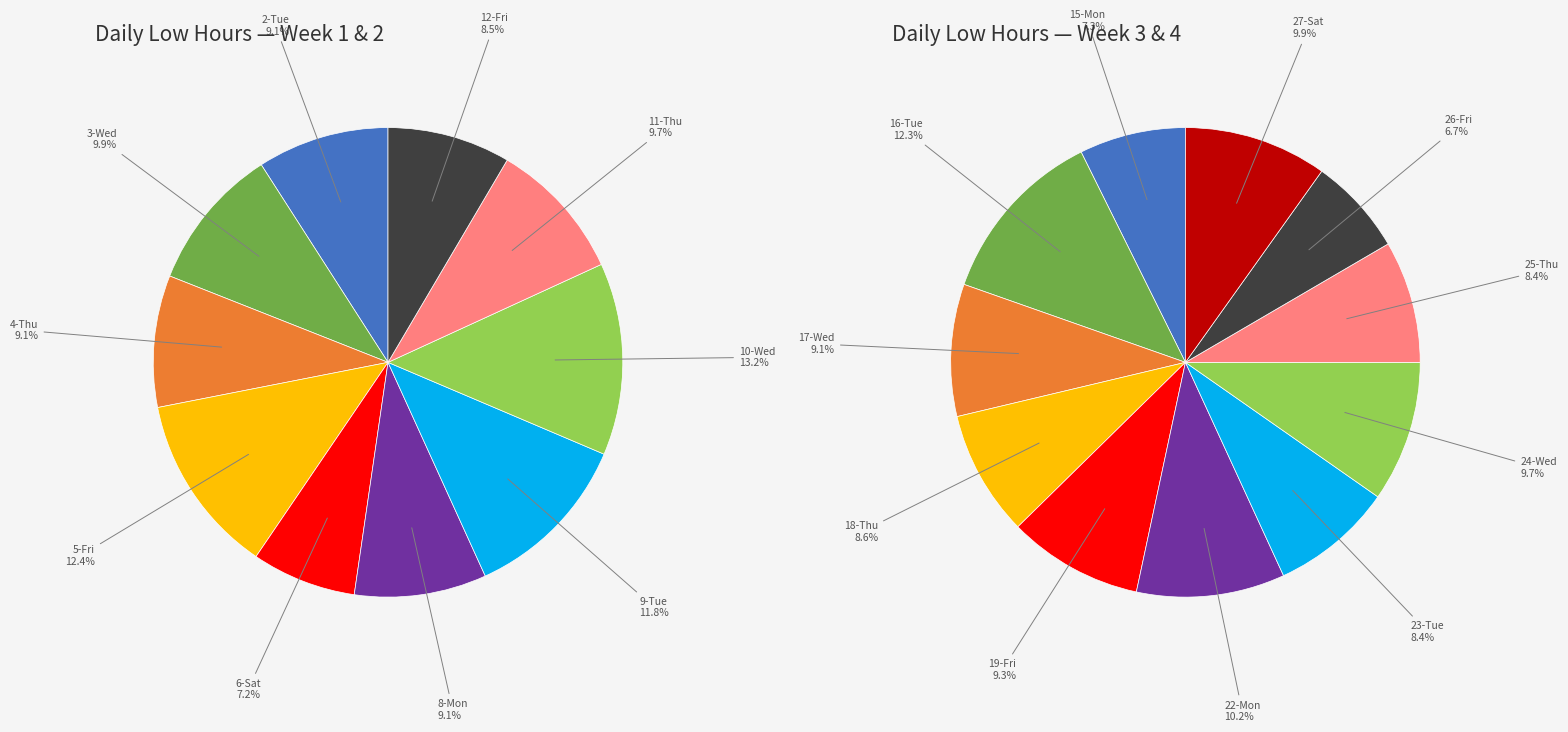

Count the number of slices in the pie.

21